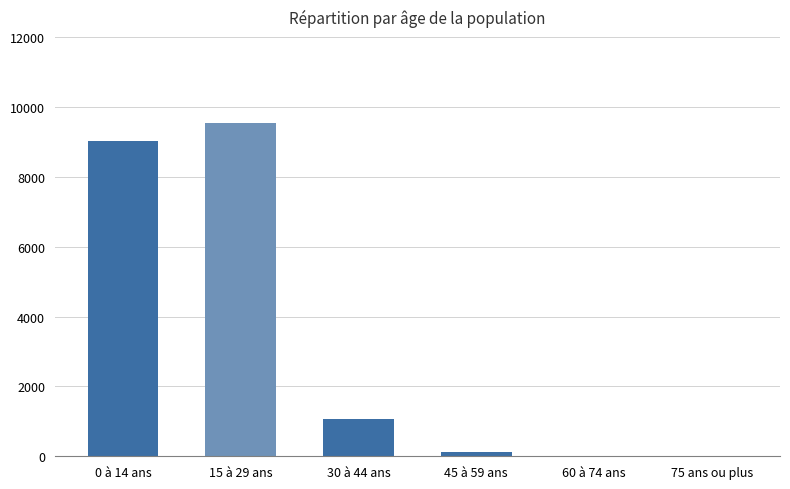

What is the sum of all values?

19747